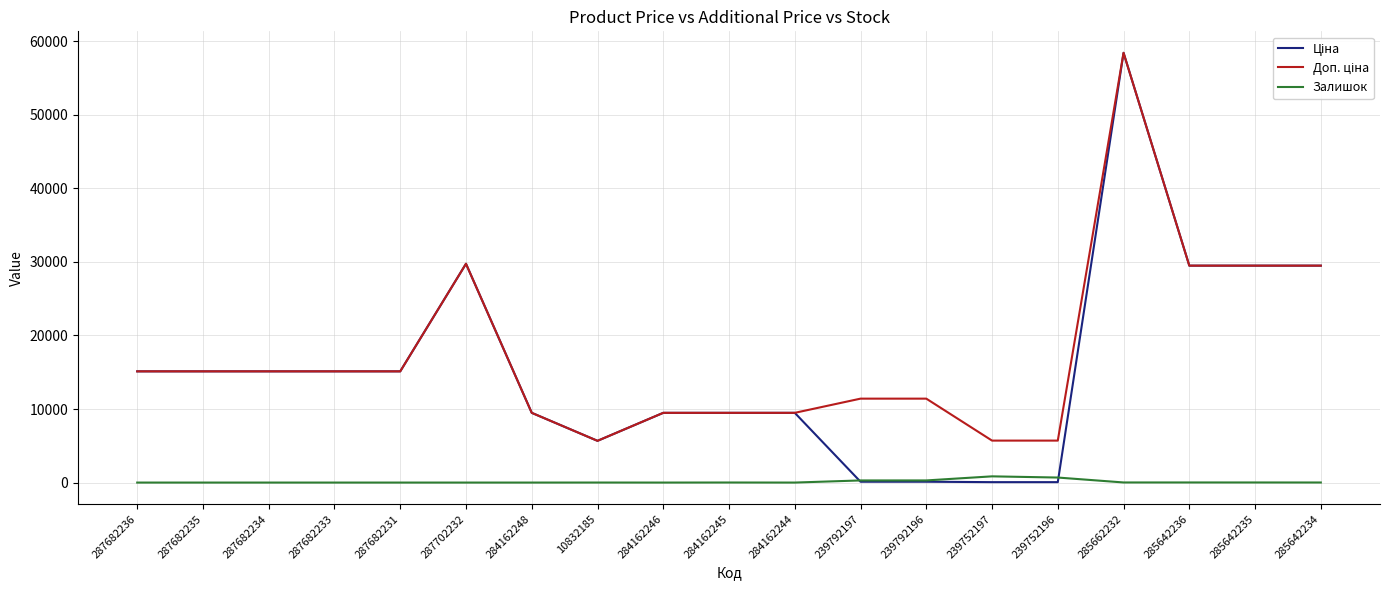

Which category has the highest value across all series?

285662232